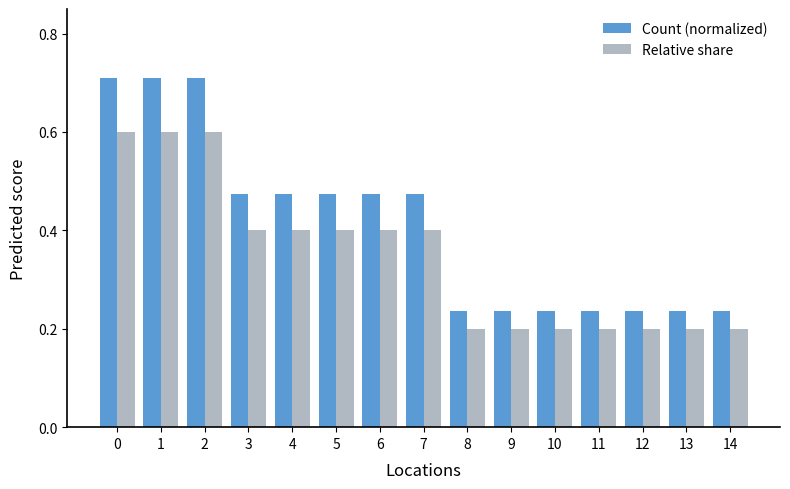

Which series changed the most between 4 and 13?

Count (normalized)